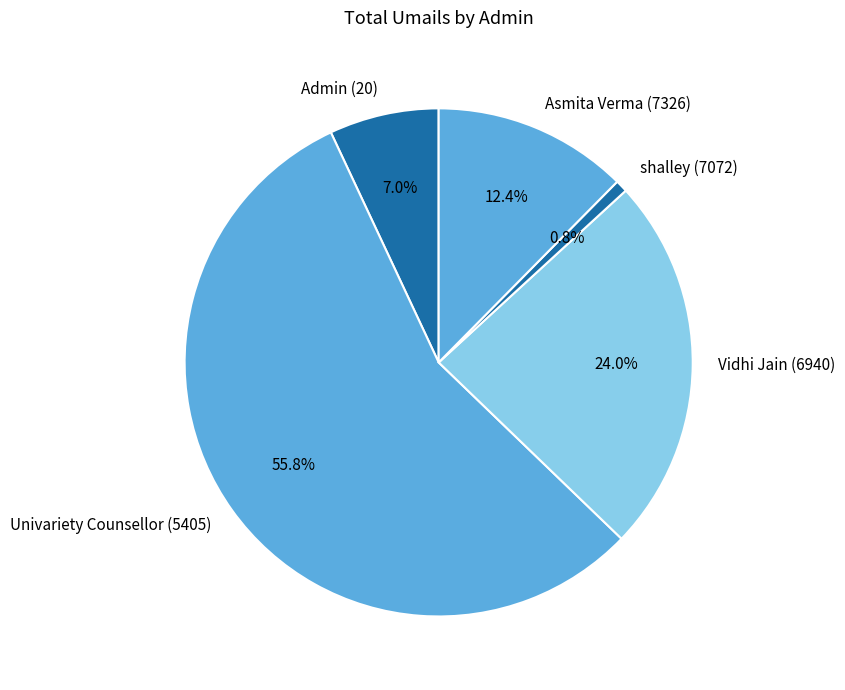

Which slice is the largest?

Univariety Counsellor (5405)